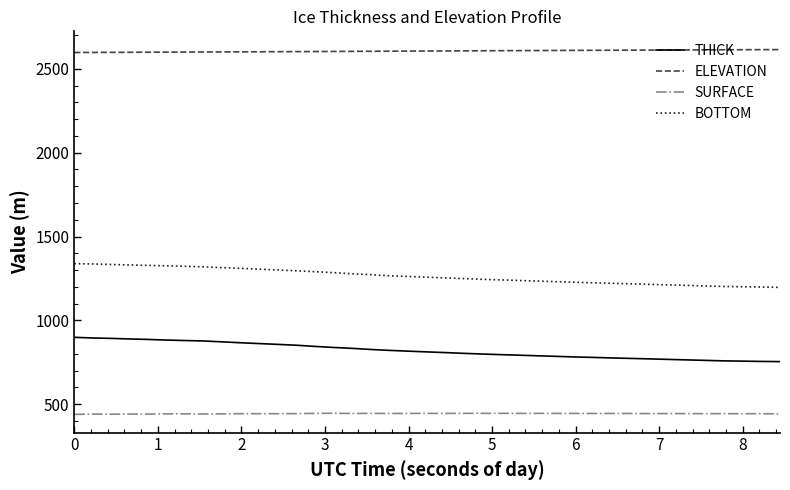

What is the difference between the maximum and second lowest values in the ELEVATION series?

17.0